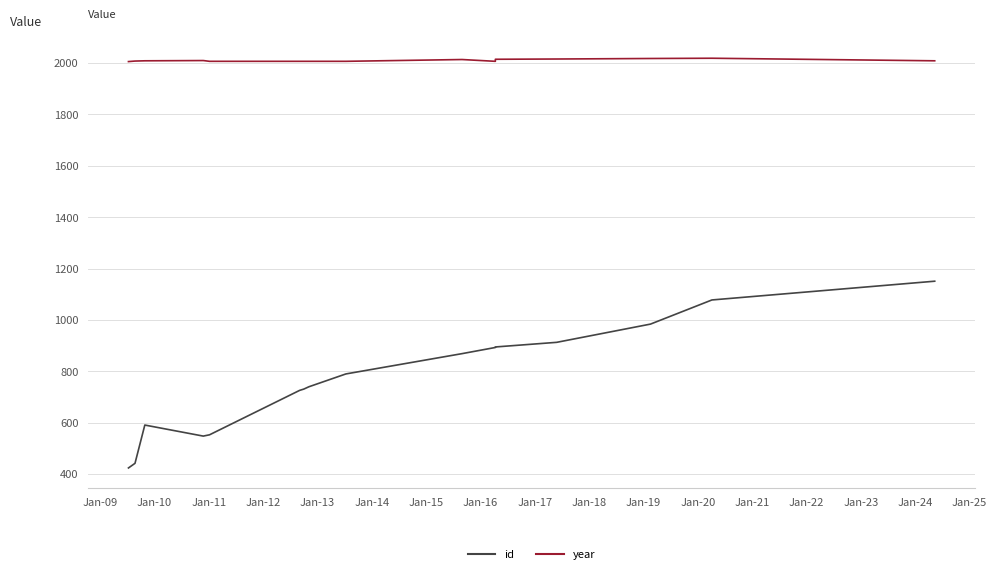

At which category does year reach its first local peak?

Jan-11